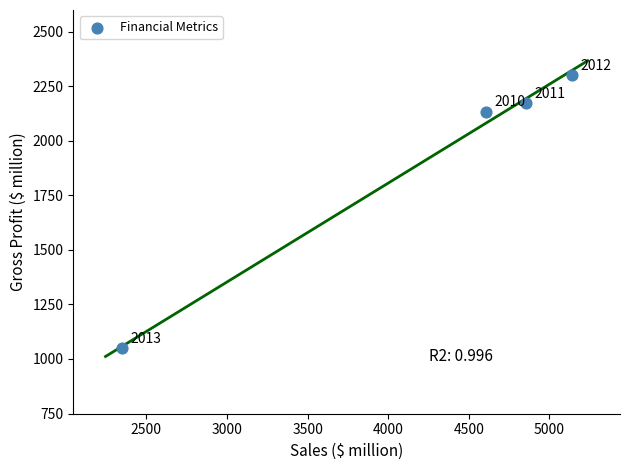

What Y value in the scatter plot is closest to 1674?

2134